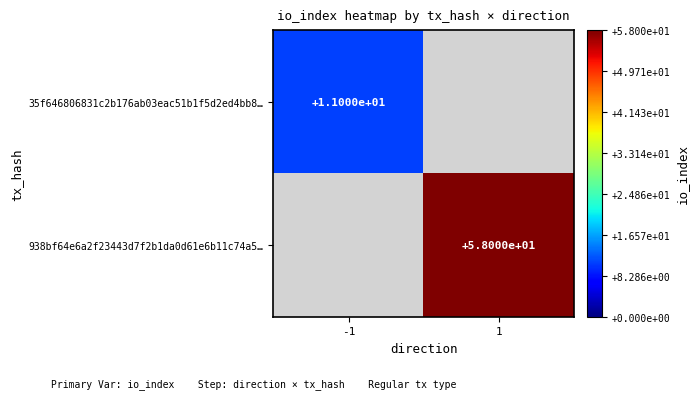

The value of 938bf64e6a2f23443d7f2b1da0d61e6b11c74a5… at 1 is 58. True or false?

True